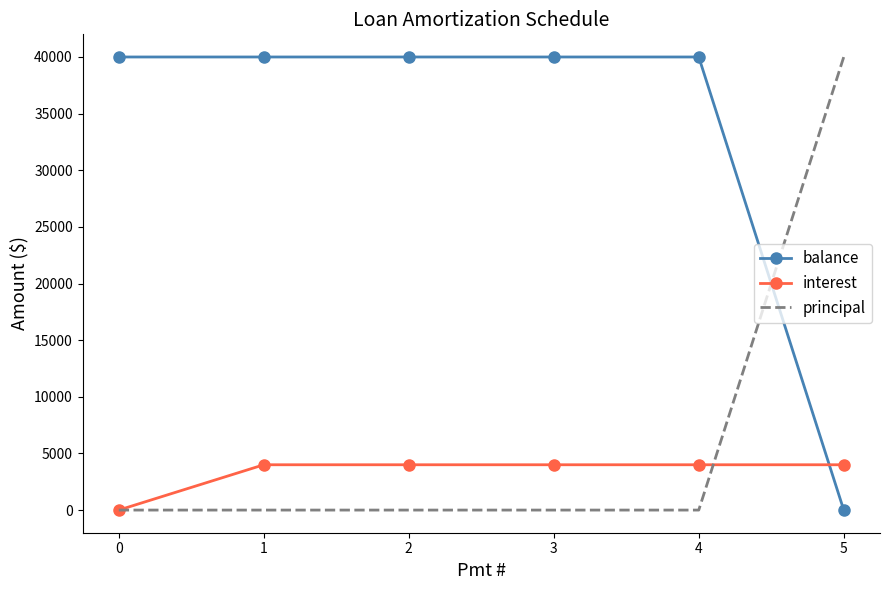

True or false: principal and balance intersect in this chart.

True